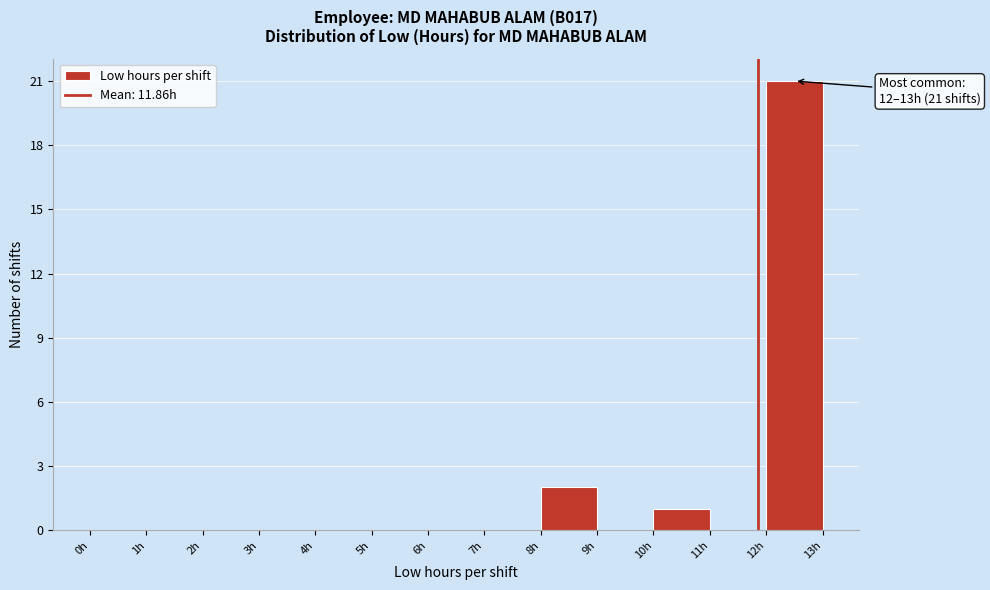

Over which range of the x-axis is the bar tallest?

12 to 13